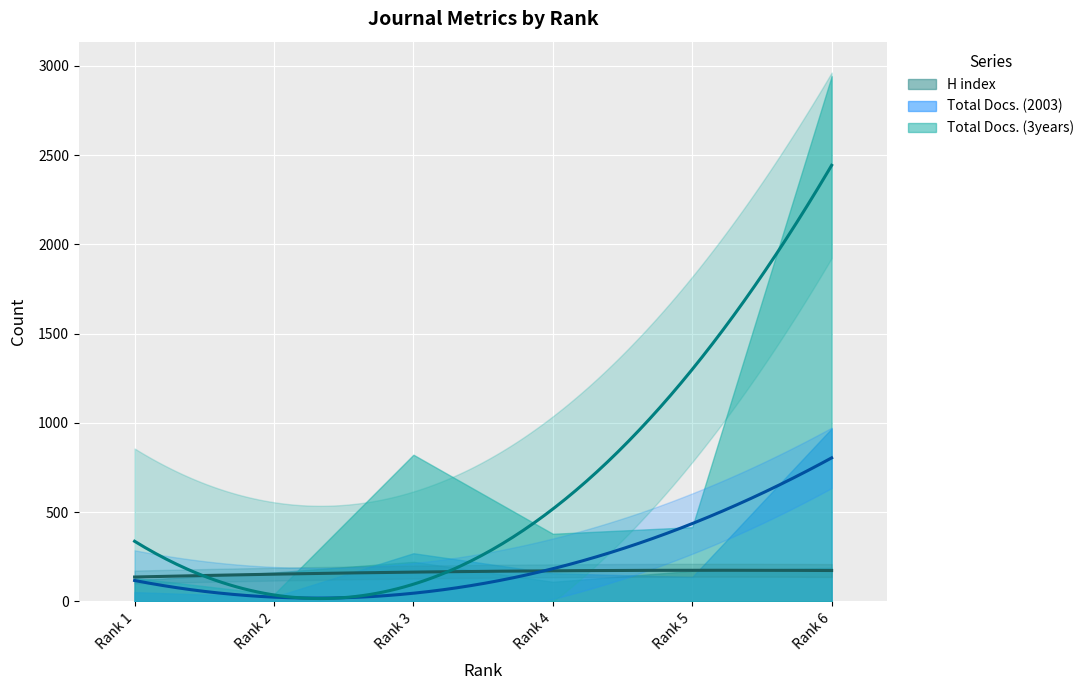

Reading right to left, what are all the values shown in this chart?

H index: 188	171	110	222	162	120
Total Docs. (2003): 969	137	158	270	25	52
Total Docs. (3years): 2943	416	379	822	40	131